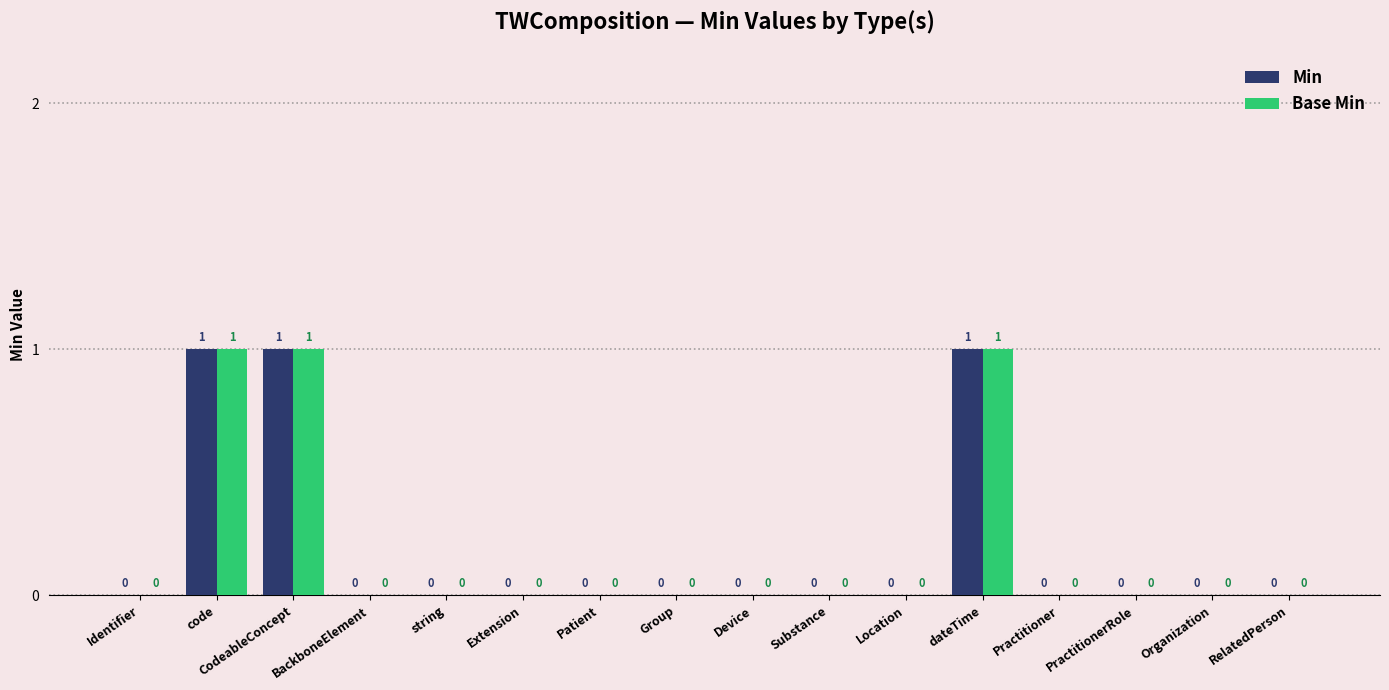

What is the sum of all Min values?

3